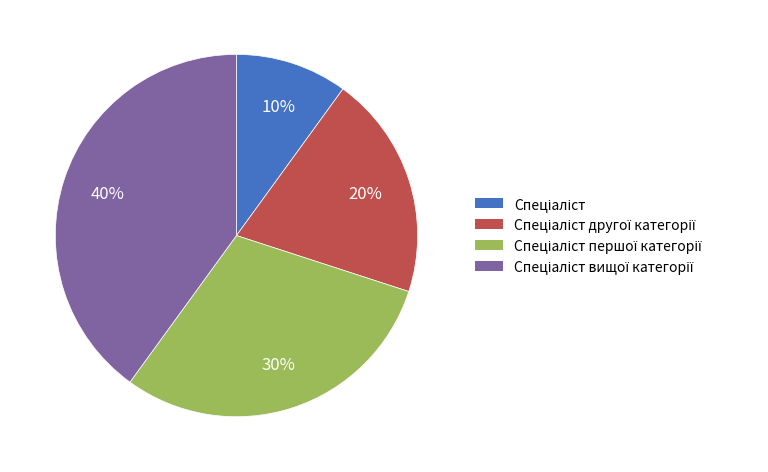

Count the number of slices in the pie.

4